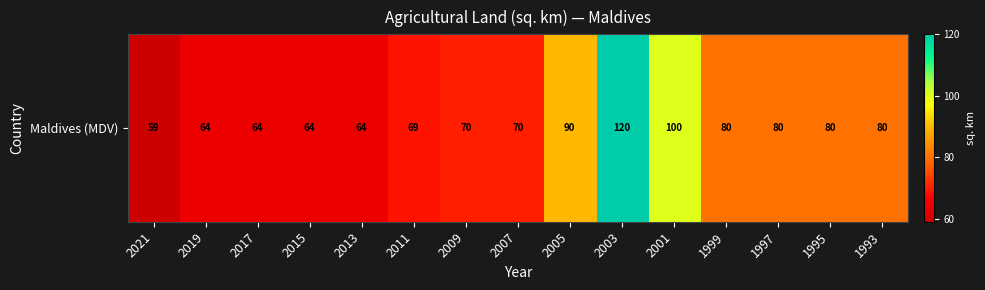

True or false: the data shows 64 at 2017.

True